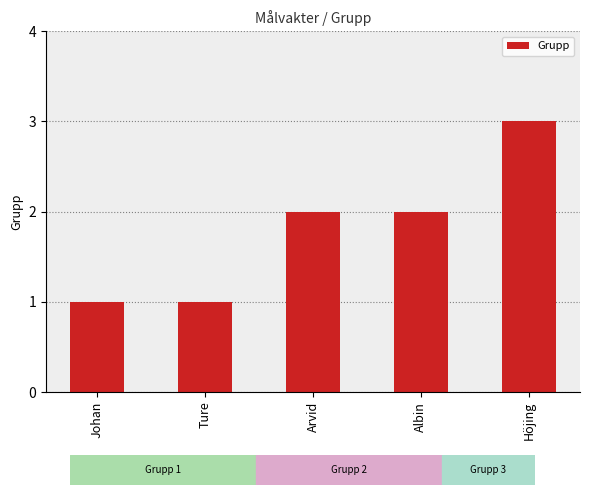

What is the maximum value shown in the chart?

3